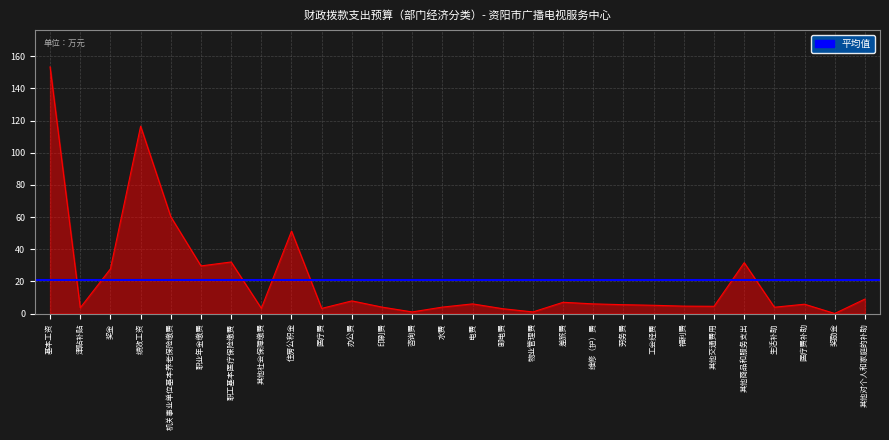

How many interior local peaks (higher than both neighbors) does the data have?

8